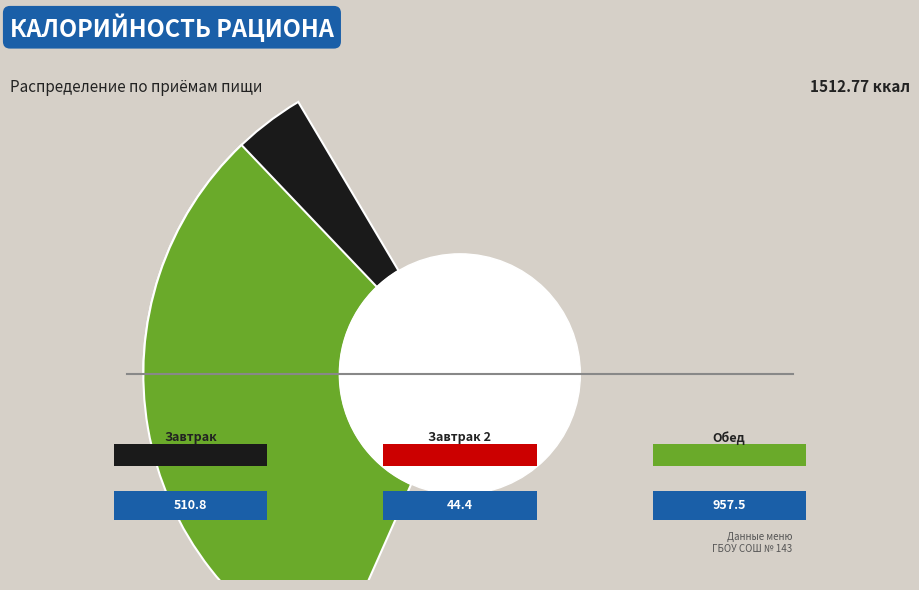

Is there a majority slice in this chart?

Yes